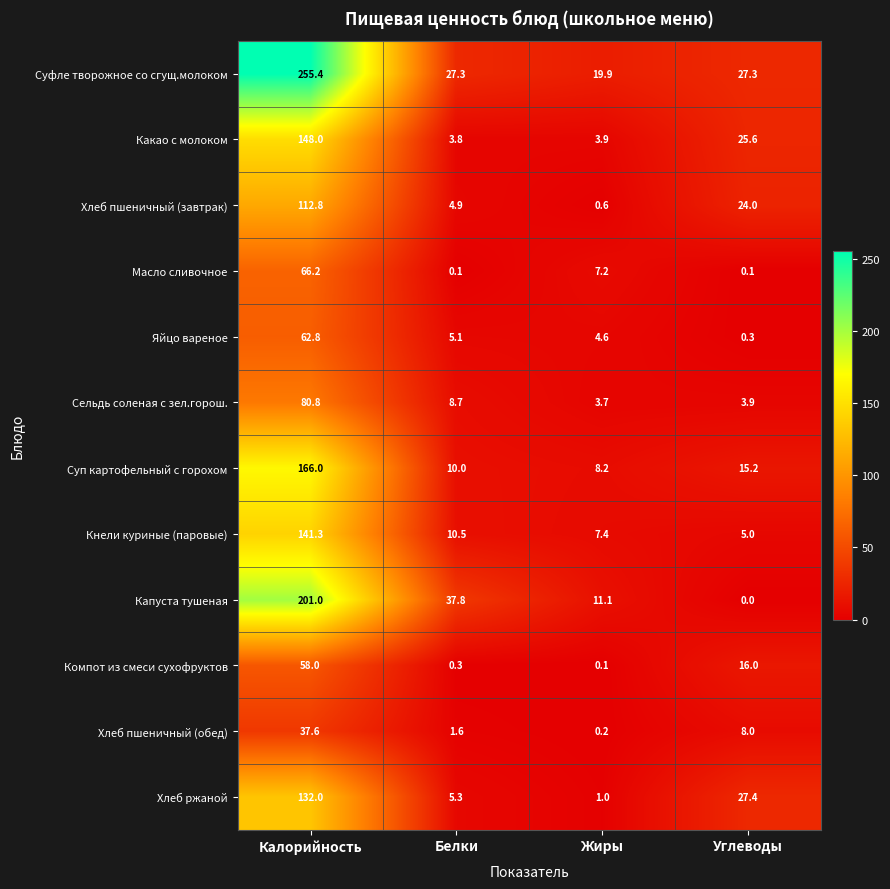

At how many categories does at least one series exceed 204?

1